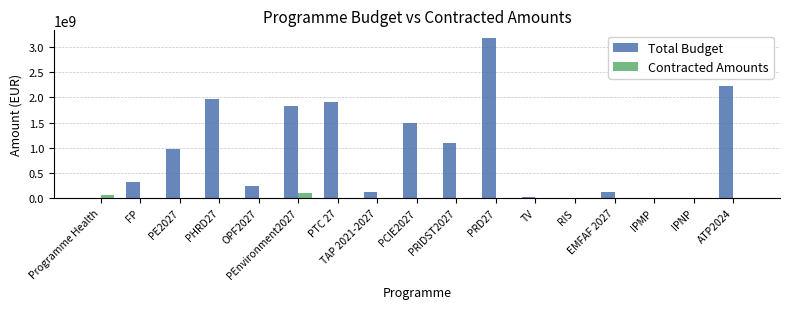

Between PE2027 and IPMP, which series saw the biggest shift?

Total Budget